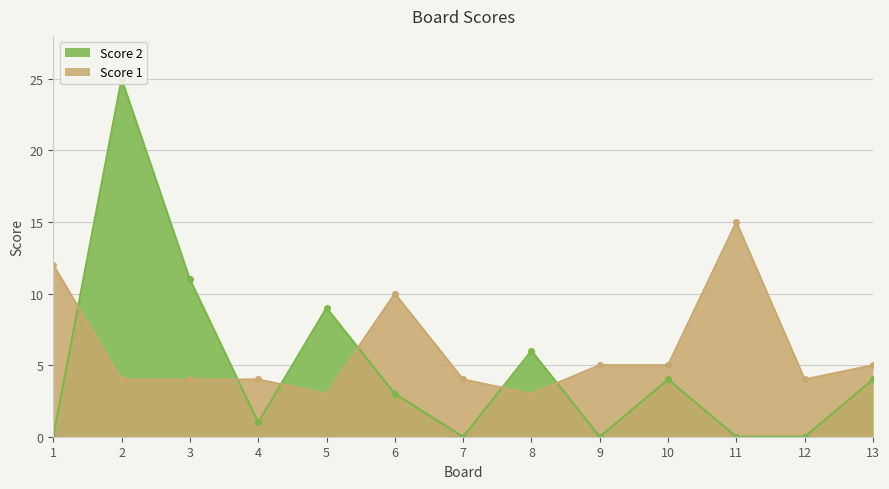

What is the difference between the highest and lowest values at 11?

15